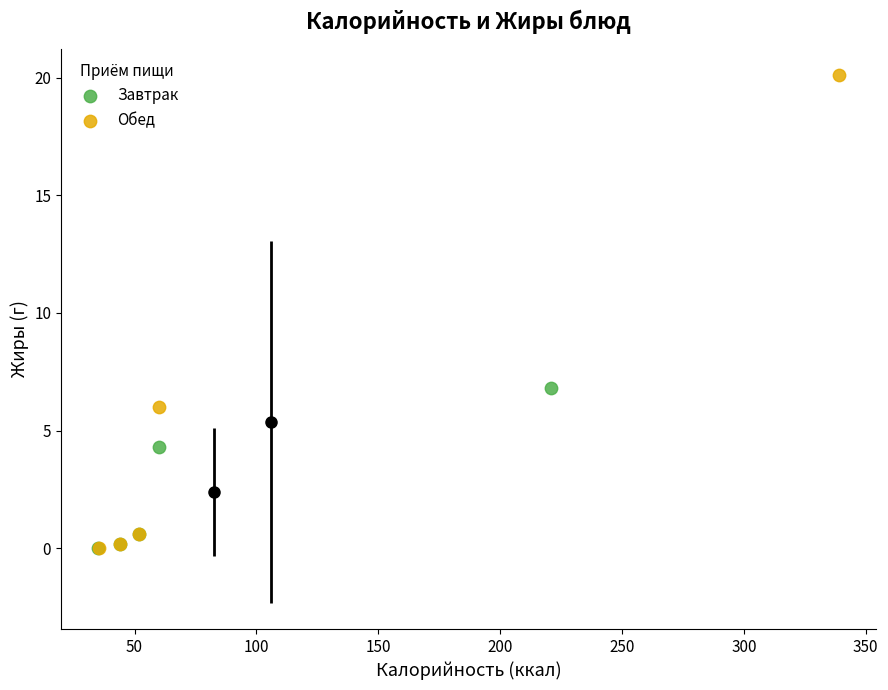

Which series has the widest spread of Y values?

Обед